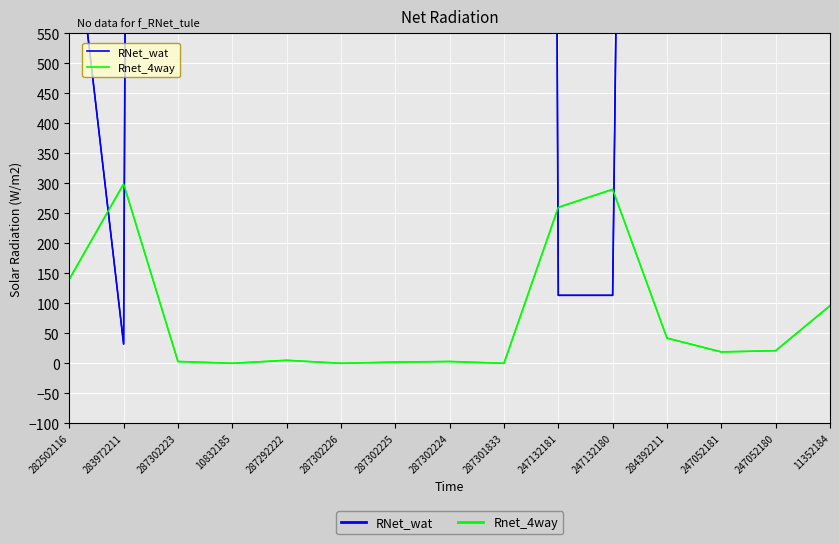

True or false: Rnet_4way has a value of 8.2 at 287292222.

False